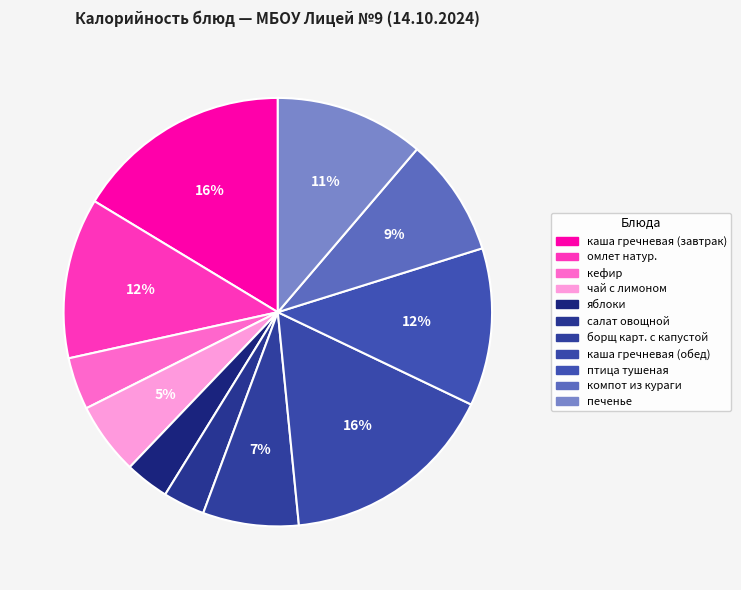

To the nearest percent, what is the difference between the борщ карт. с капустой and чай с лимоном slice percentages?

2%